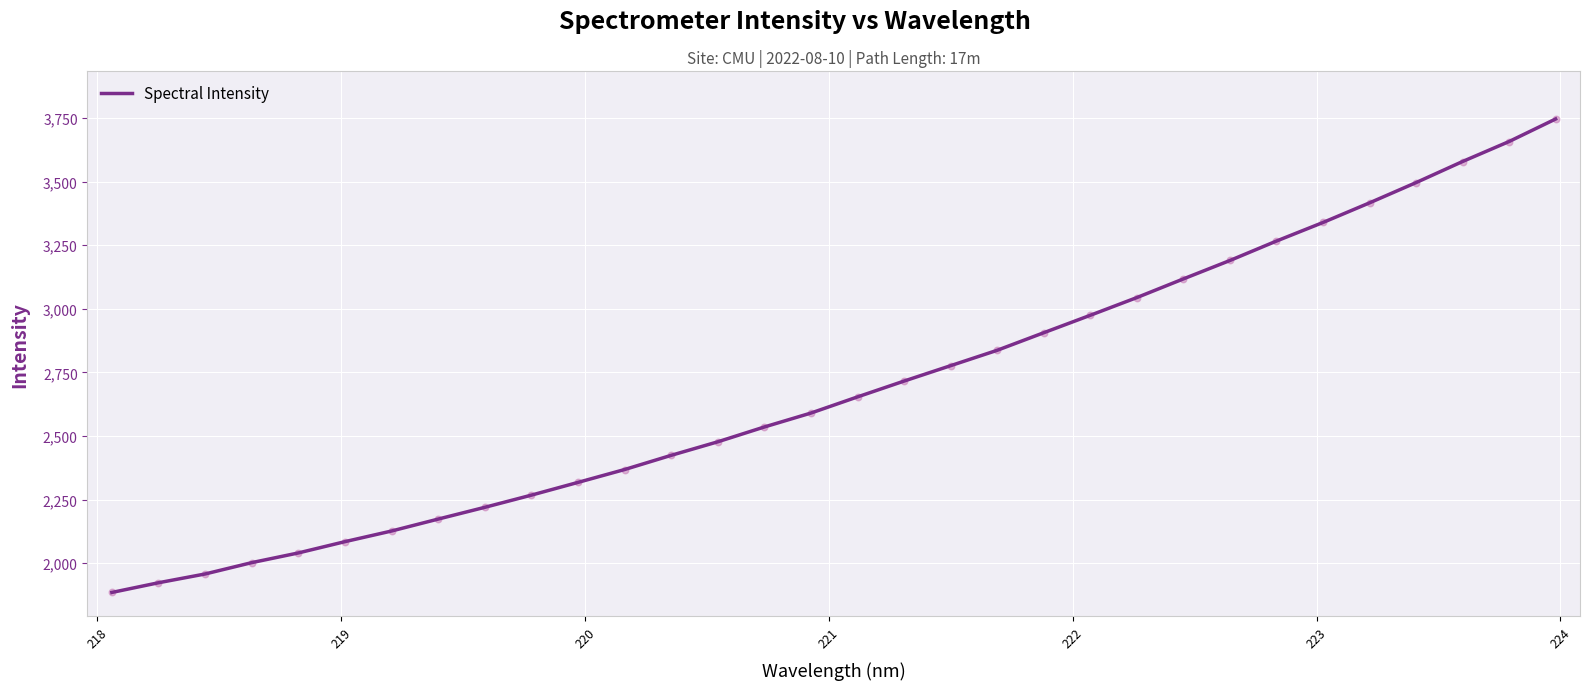

What is the greatest value displayed?

3746.1